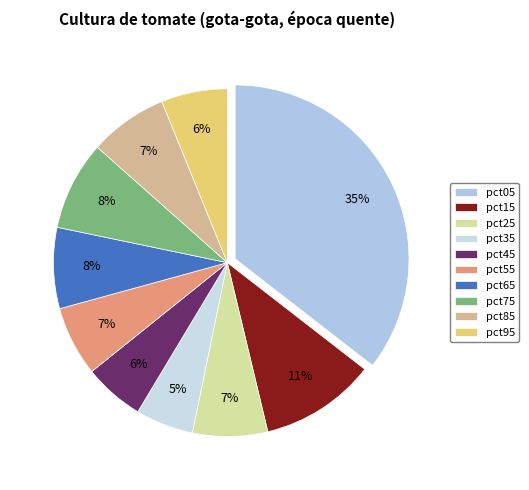

To the nearest percent, what percentage of the pie is pct95?

6%